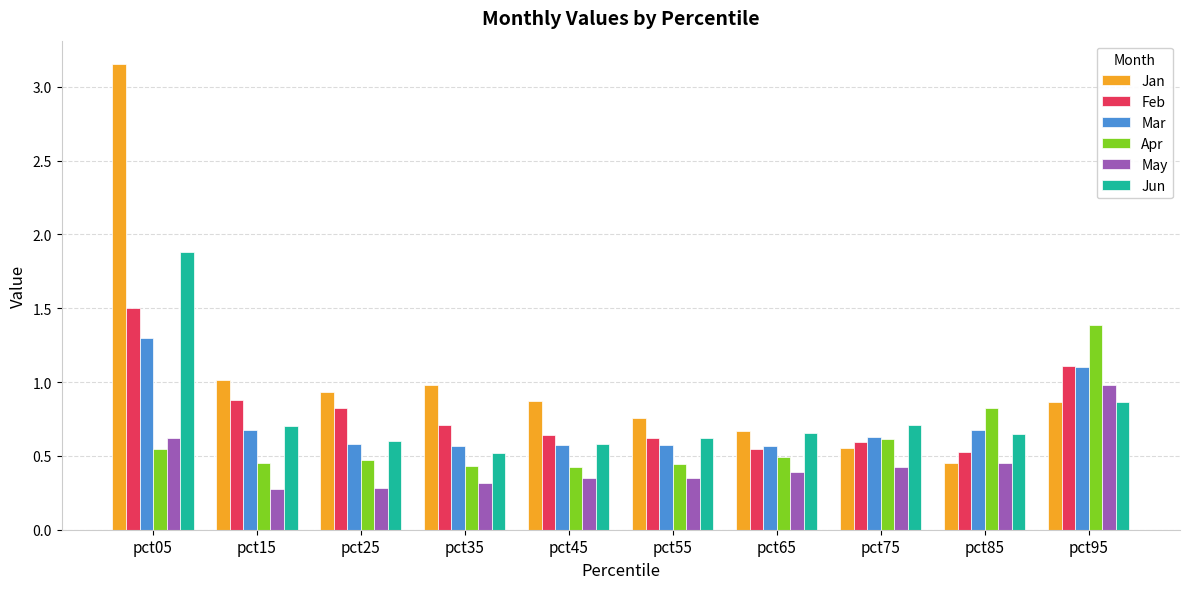

True or false: Feb has a value of 0.6 at pct75.

True